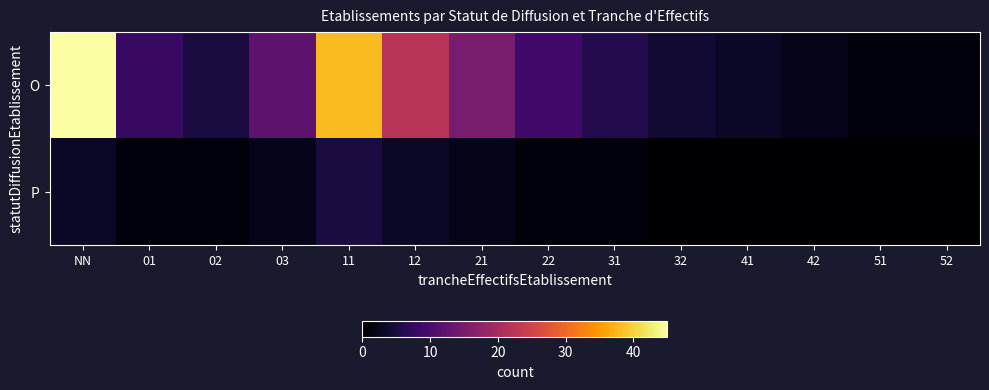

At which category does the chart reach its peak across all series?

NN